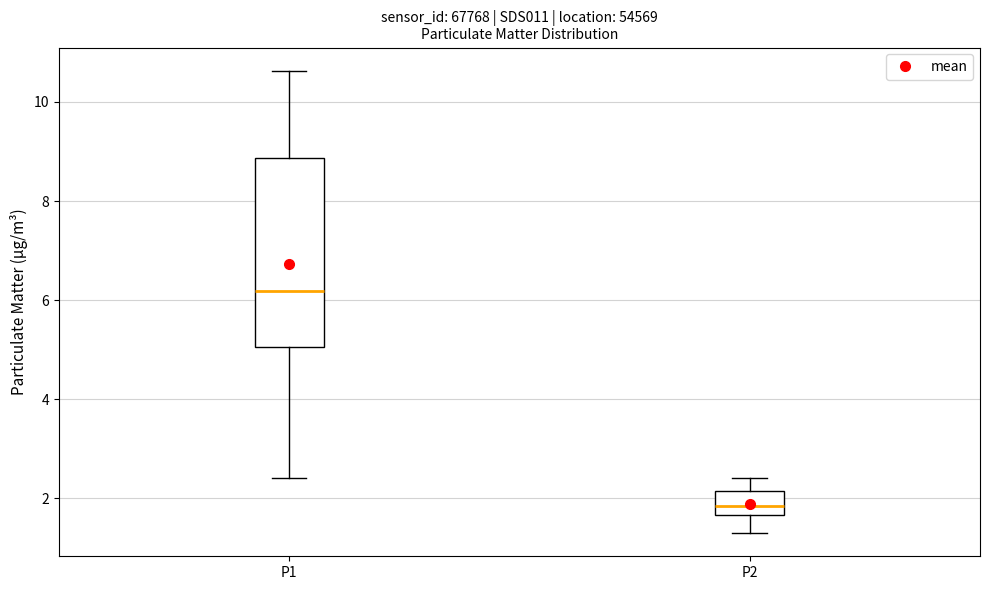

Reading left to right, transcribe this box plot: for each box, give where its median line is, the range the box spans, and where its two whiskers end, as read against the y-axis. The values are not printed on the chart, so give them approximately, as read against the axis.

P1: median 6.2, box 5.0 to 8.8, whiskers 2.4 to 10.6
P2: median 1.8, box 1.6 to 2.2, whiskers 1.4 to 2.4